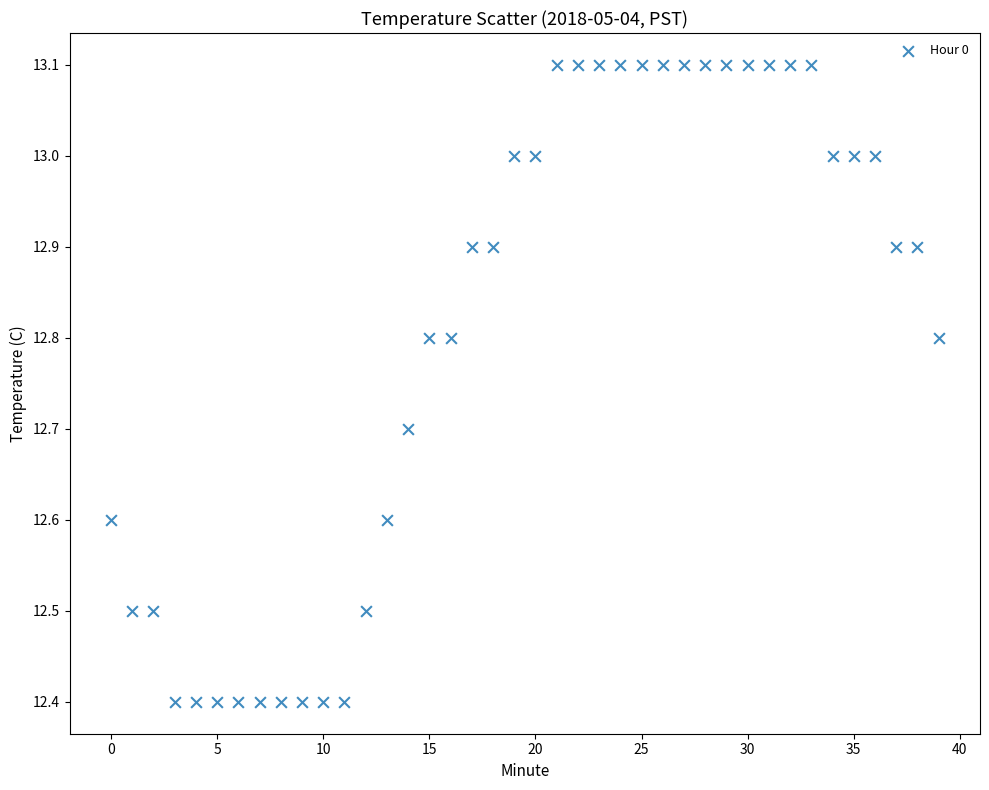

How many points are shown in the scatter plot?

40